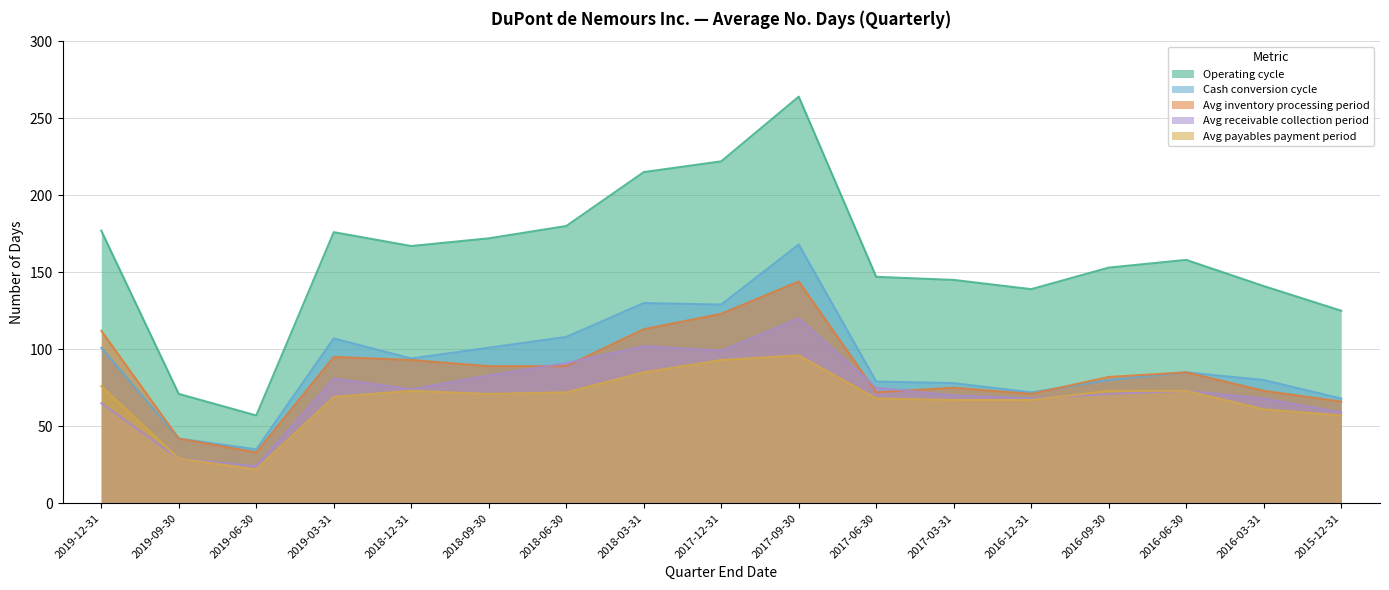

At 2017-12-31, list the series in order from smallest to largest.

Avg payables payment period, Avg receivable collection period, Avg inventory processing period, Cash conversion cycle, Operating cycle